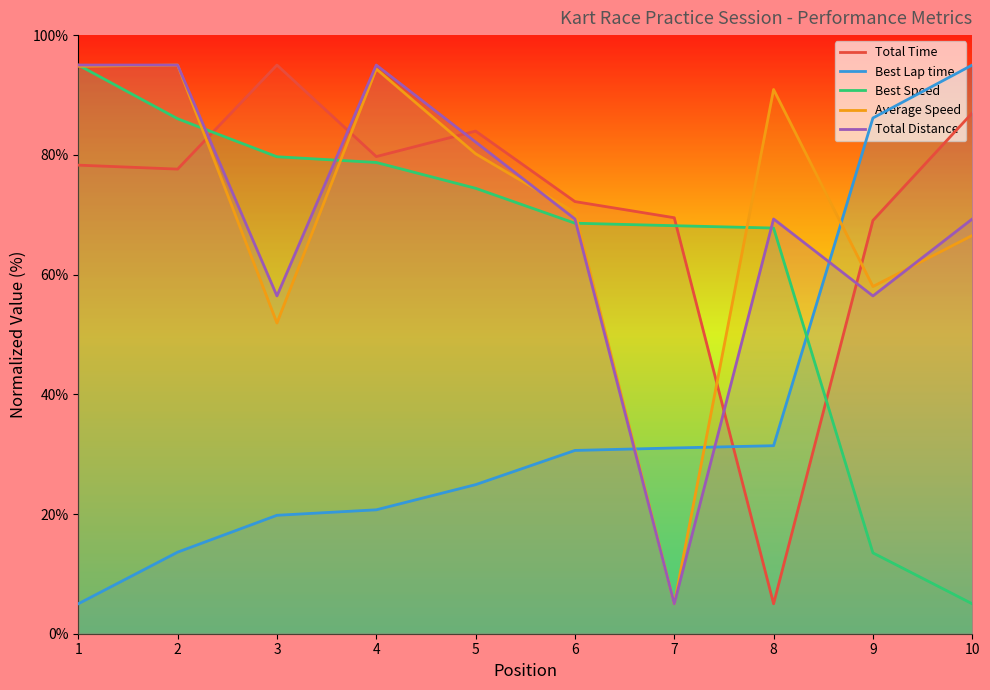

What is the spread (max minus min) of values at 8?

85.9